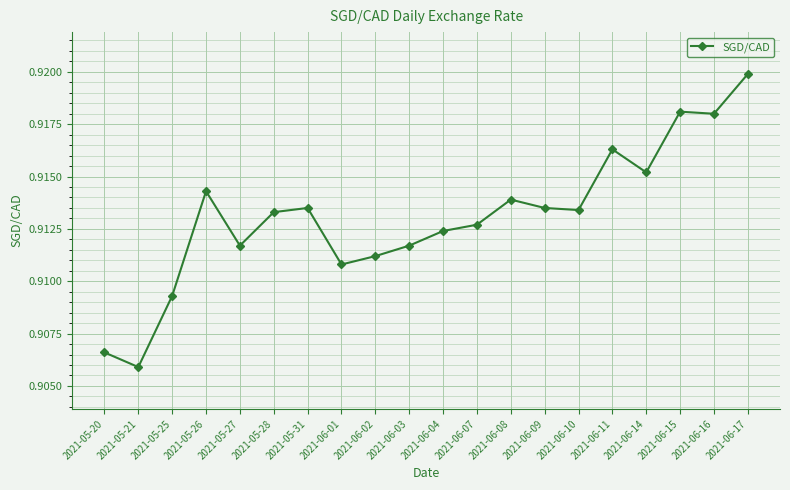

What is the sum of the values at 2021-05-27 and 2021-06-08?

1.8